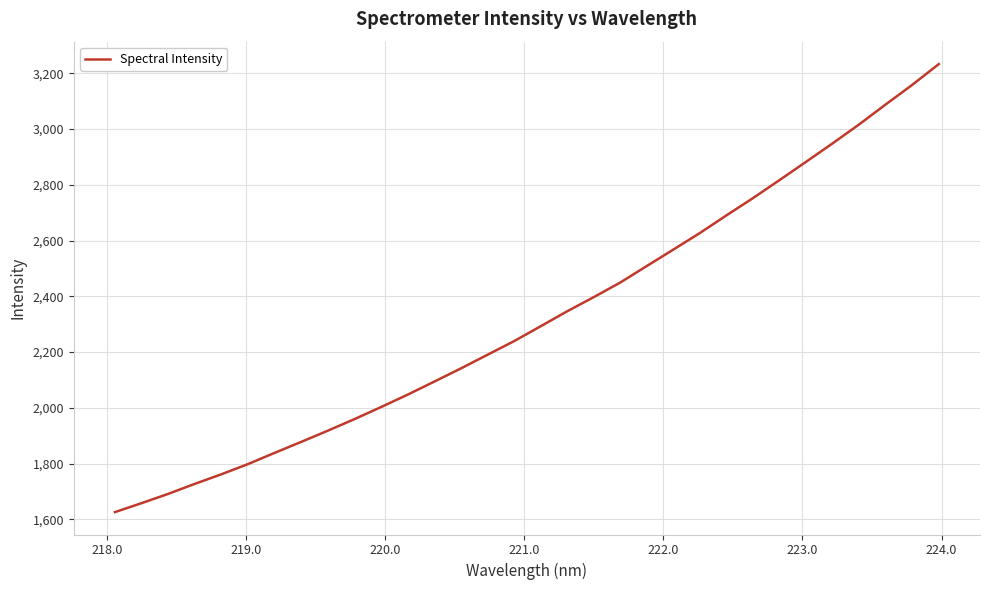

Does the chart have visible grid lines?

Yes